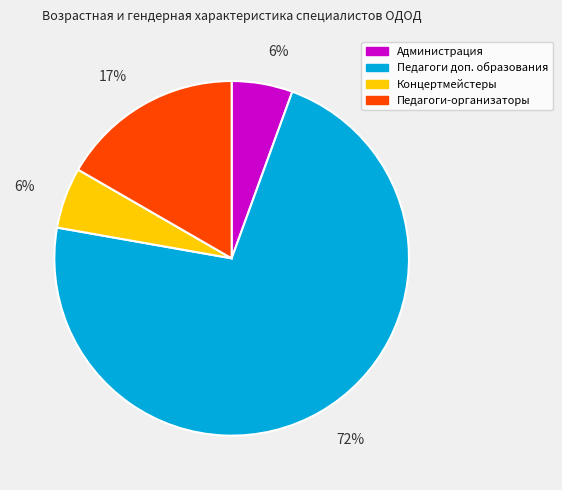

How many slices are in this pie chart?

4